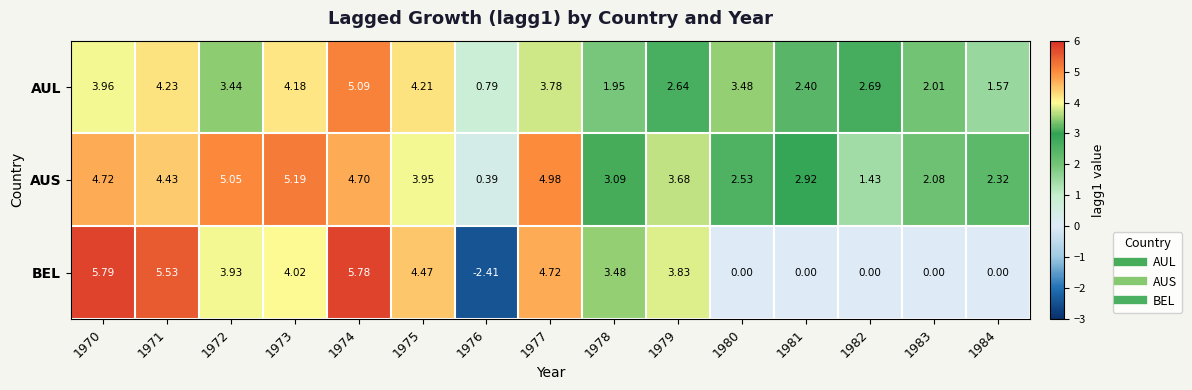

Which series has the largest total across all categories?

AUS